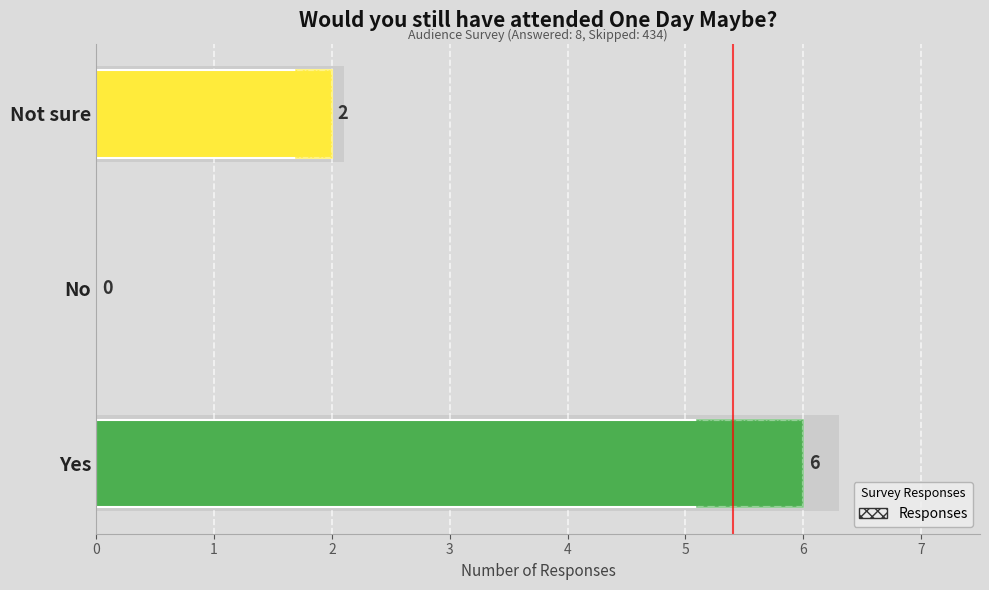

What is the change in value from No to Not sure?

+2